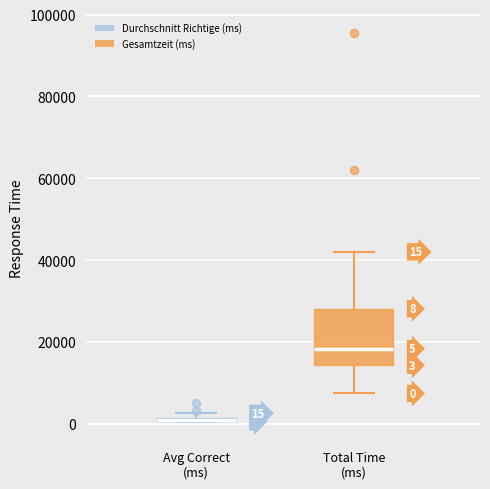

Which box is the tallest, from its lower edge to its upper edge?

Total Time (ms)